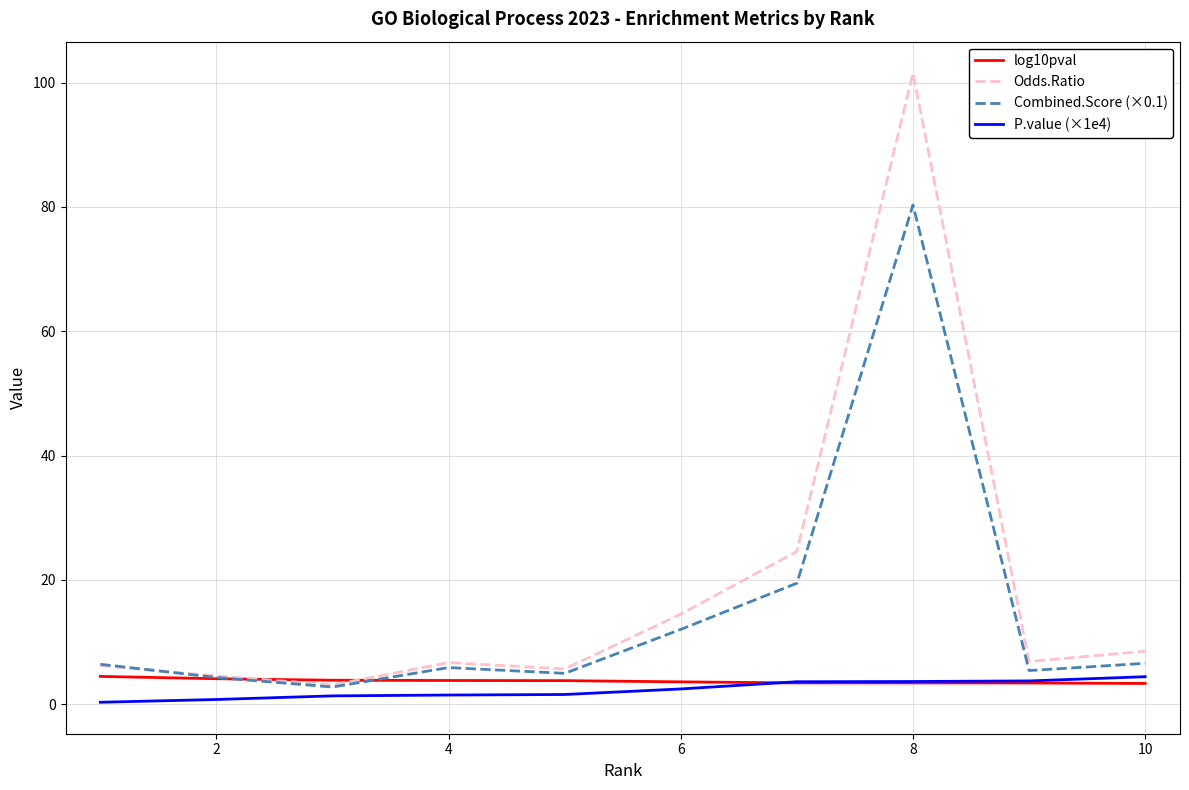

Which series has the widest spread of values?

Odds.Ratio